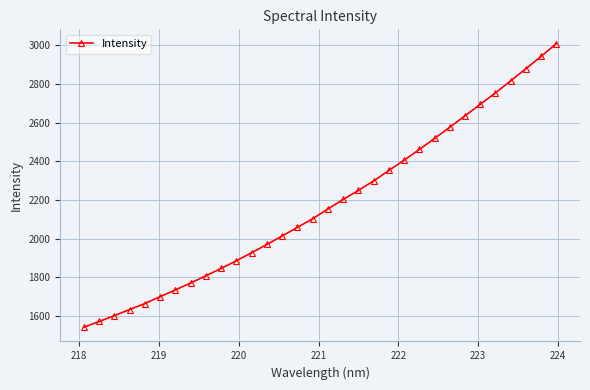

How many lines are shown in the chart?

1